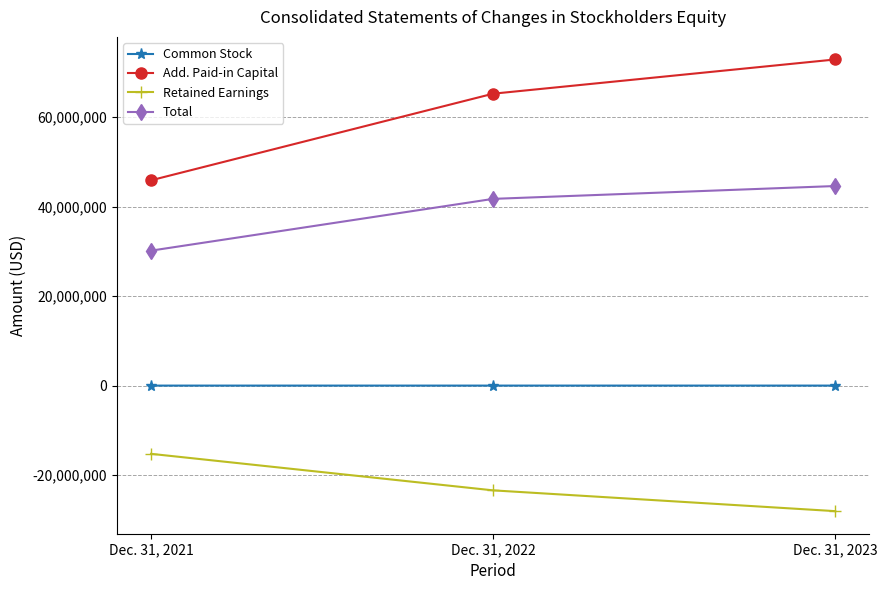

Does the chart display data point markers on the line(s)?

Yes